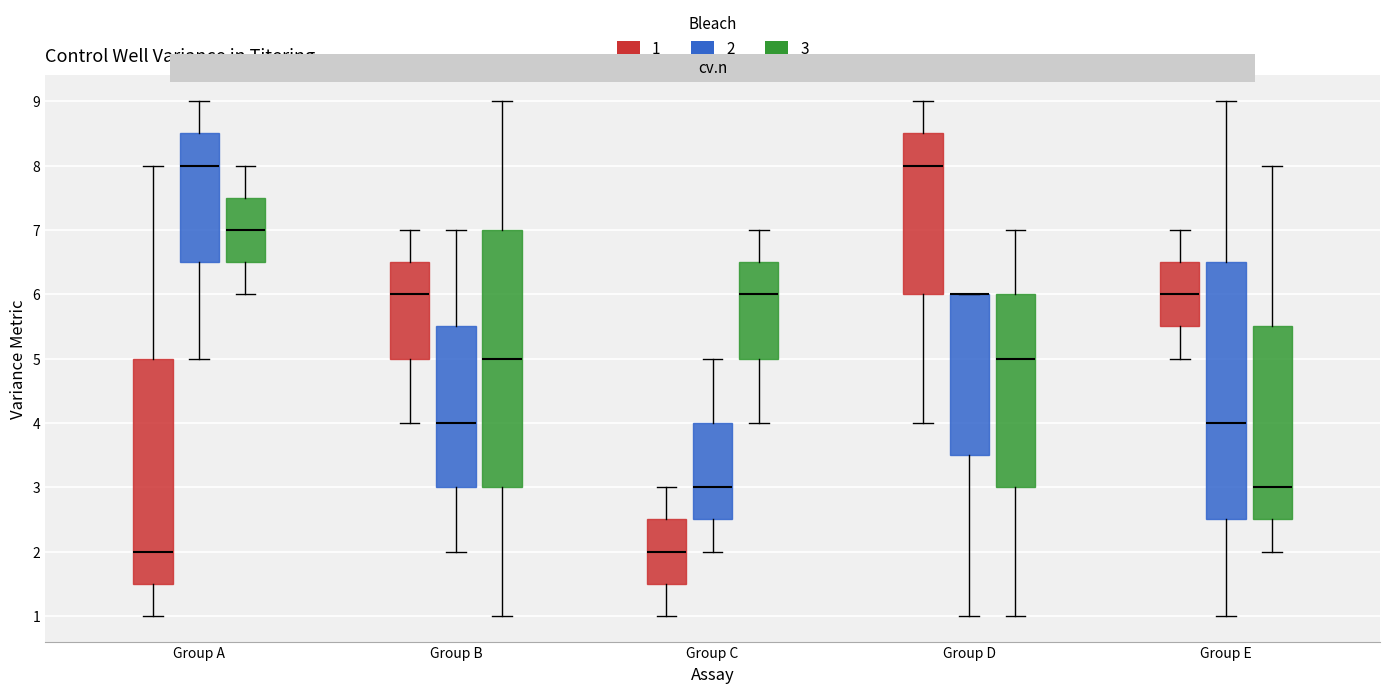

Reading left to right, transcribe this box plot: for each box, give where its median line is, the range the box spans, and where its two whiskers end, as read against the y-axis. The values are not printed on the chart, so give them approximately, as read against the axis.

Group A (1): median 2.0, box 1.5 to 5.0, whiskers 1.0 to 8.0
Group A (2): median 8.0, box 6.5 to 8.5, whiskers 5.0 to 9.0
Group A (3): median 7.0, box 6.5 to 7.5, whiskers 6.0 to 8.0
Group B (1): median 6.0, box 5.0 to 6.5, whiskers 4.0 to 7.0
Group B (2): median 4.0, box 3.0 to 5.5, whiskers 2.0 to 7.0
Group B (3): median 5.0, box 3.0 to 7.0, whiskers 1.0 to 9.0
Group C (1): median 2.0, box 1.5 to 2.5, whiskers 1.0 to 3.0
Group C (2): median 3.0, box 2.5 to 4.0, whiskers 2.0 to 5.0
Group C (3): median 6.0, box 5.0 to 6.5, whiskers 4.0 to 7.0
Group D (1): median 8.0, box 6.0 to 8.5, whiskers 4.0 to 9.0
Group D (2): median 6.0 (drawn on the box's upper edge), box 3.5 to 6.0, whiskers 1.0 to 6.0
Group D (3): median 5.0, box 3.0 to 6.0, whiskers 1.0 to 7.0
Group E (1): median 6.0, box 5.5 to 6.5, whiskers 5.0 to 7.0
Group E (2): median 4.0, box 2.5 to 6.5, whiskers 1.0 to 9.0
Group E (3): median 3.0, box 2.5 to 5.5, whiskers 2.0 to 8.0